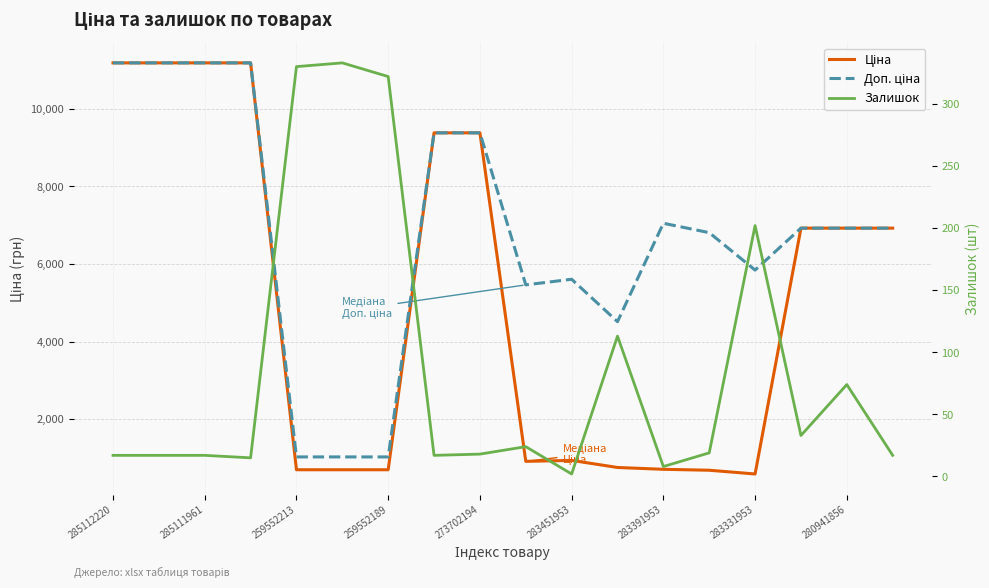

Which category has the lowest value across all series?

283451953